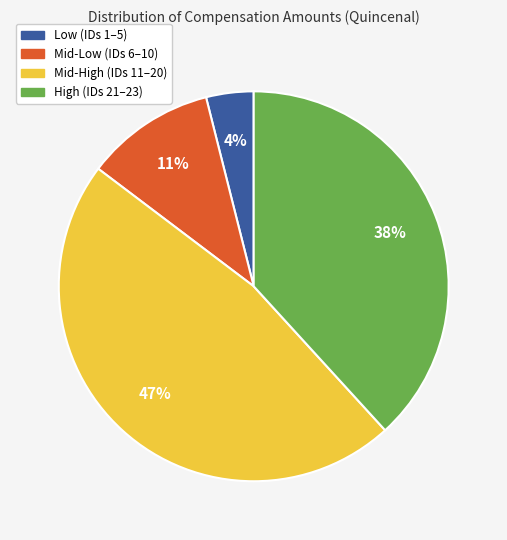

To the nearest percent, what is the average slice percentage?

25%